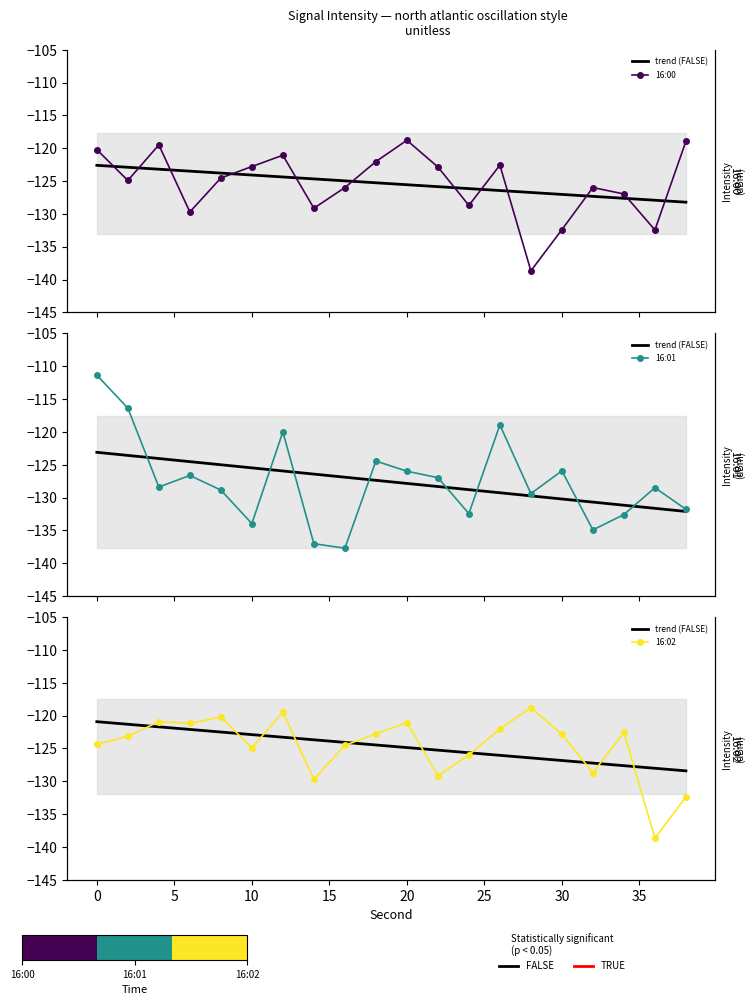

How many times do trend (FALSE) and 16:00 cross each other?

12